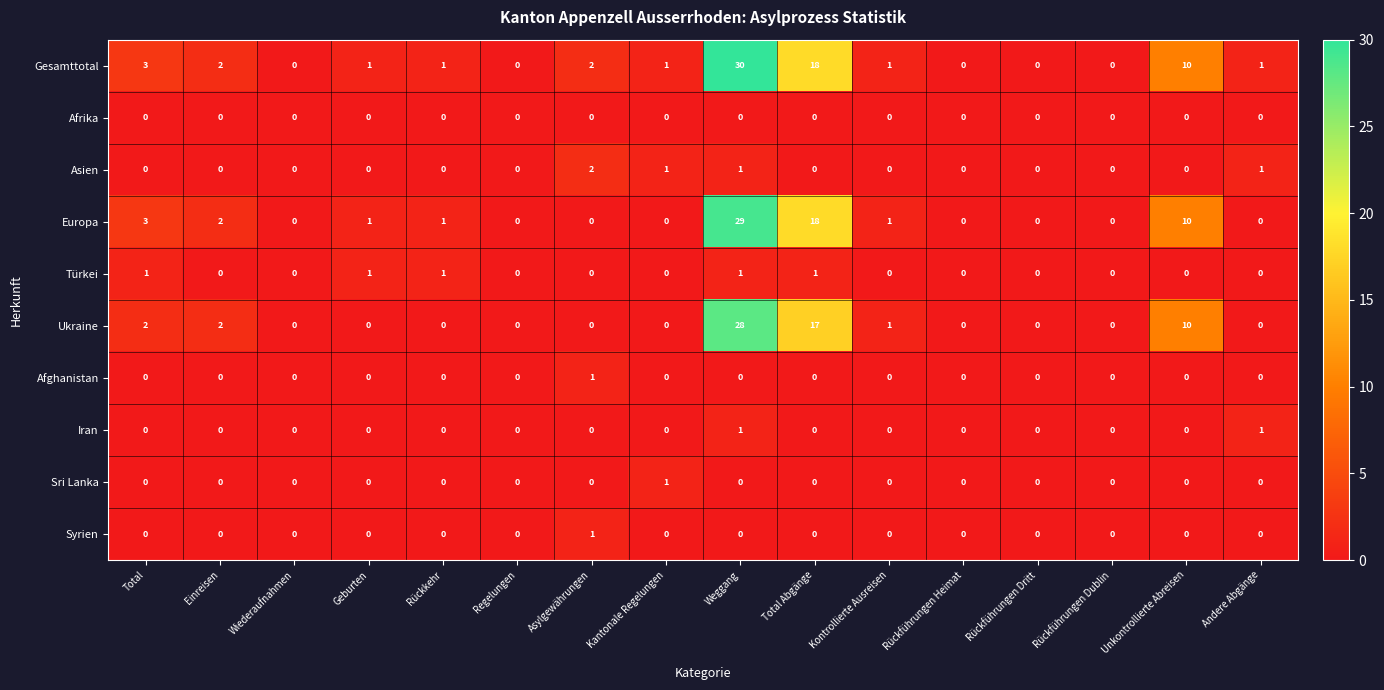

Which series has the largest range (max minus min)?

Gesamttotal